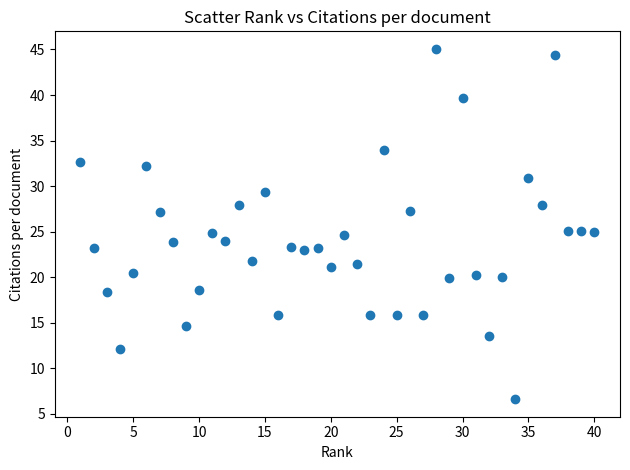

What is the range of X values (max minus min)?

39.0